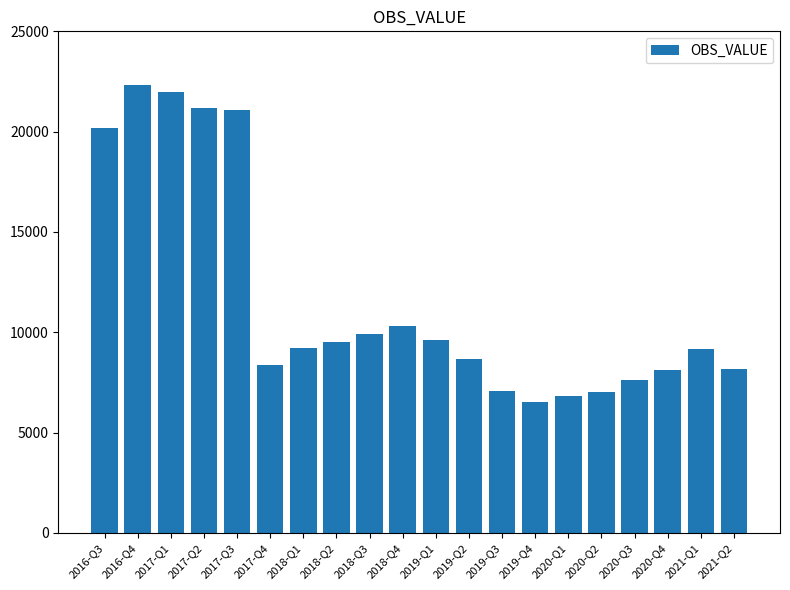

The value at 2019-Q4 is 11027.4. True or false?

False